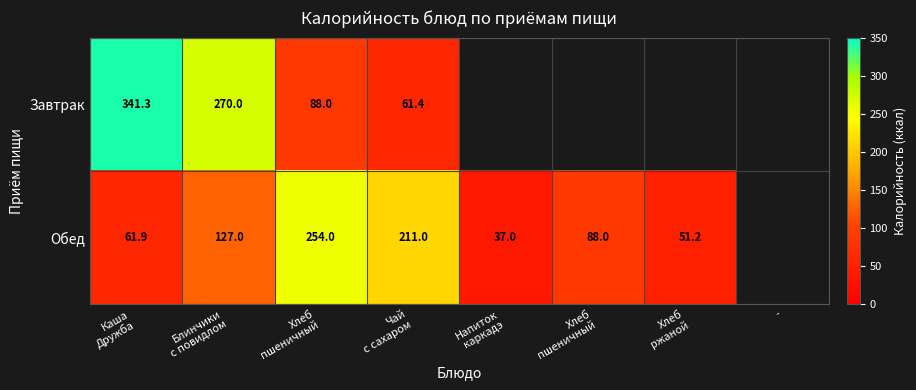

Which series has the largest range (max minus min)?

Завтрак